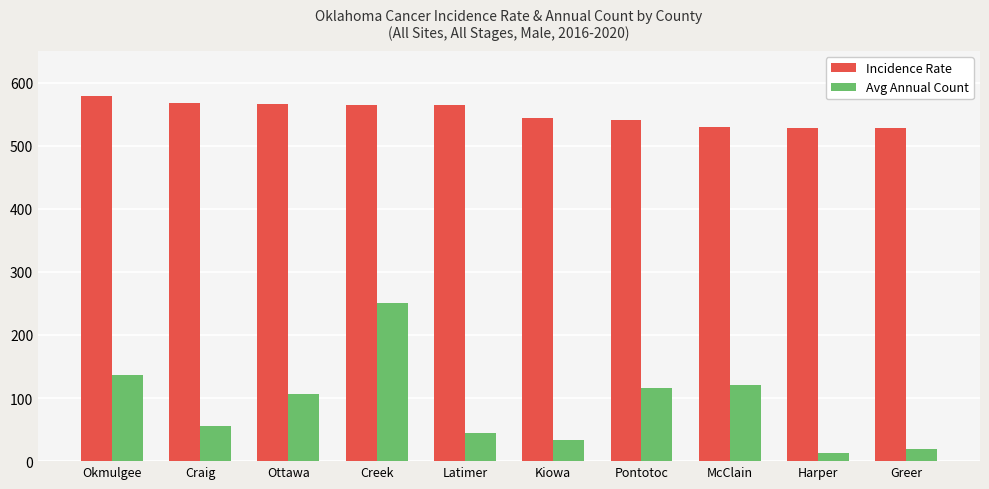

What is the difference between the second highest and minimum values in the Avg Annual Count series?

123.0